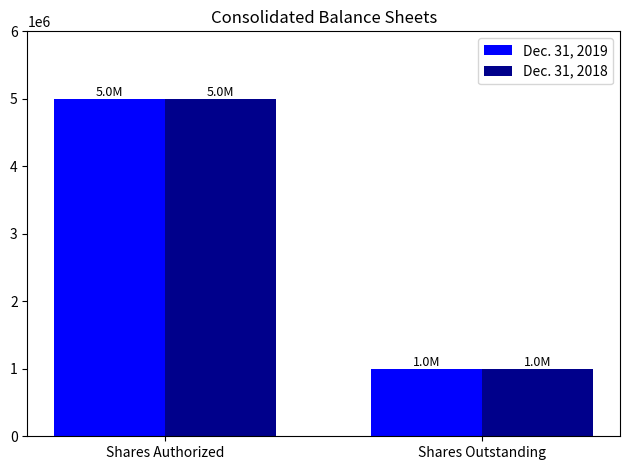

What is the difference between the Dec. 31, 2019 values at Shares Authorized and Shares Outstanding?

4000000